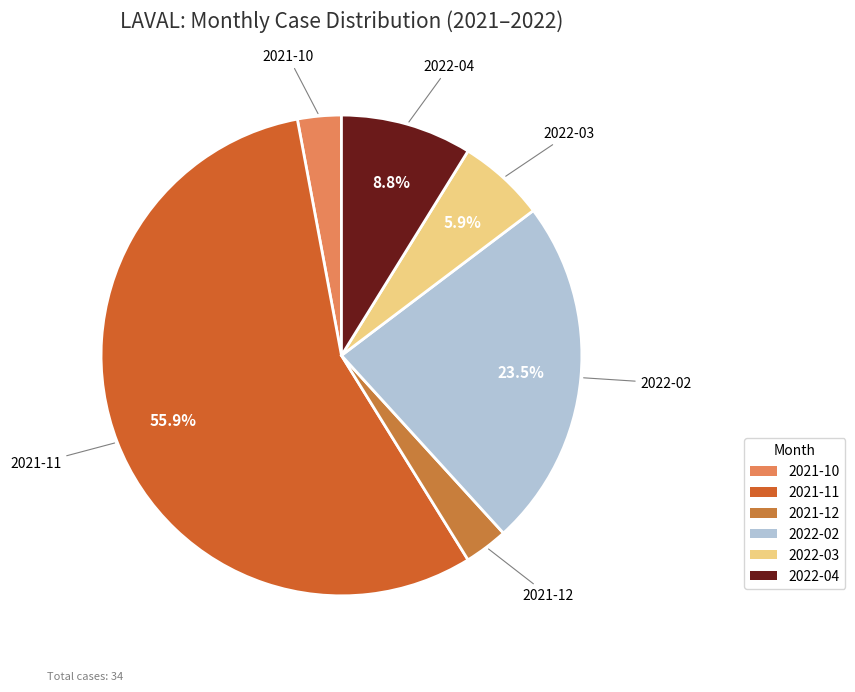

Combined, do 2021-12 and 2021-10 account for over 50%?

No